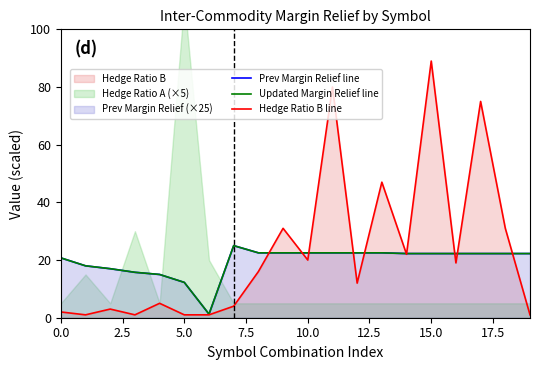

Which series has the largest total across all categories?

Hedge Ratio B line